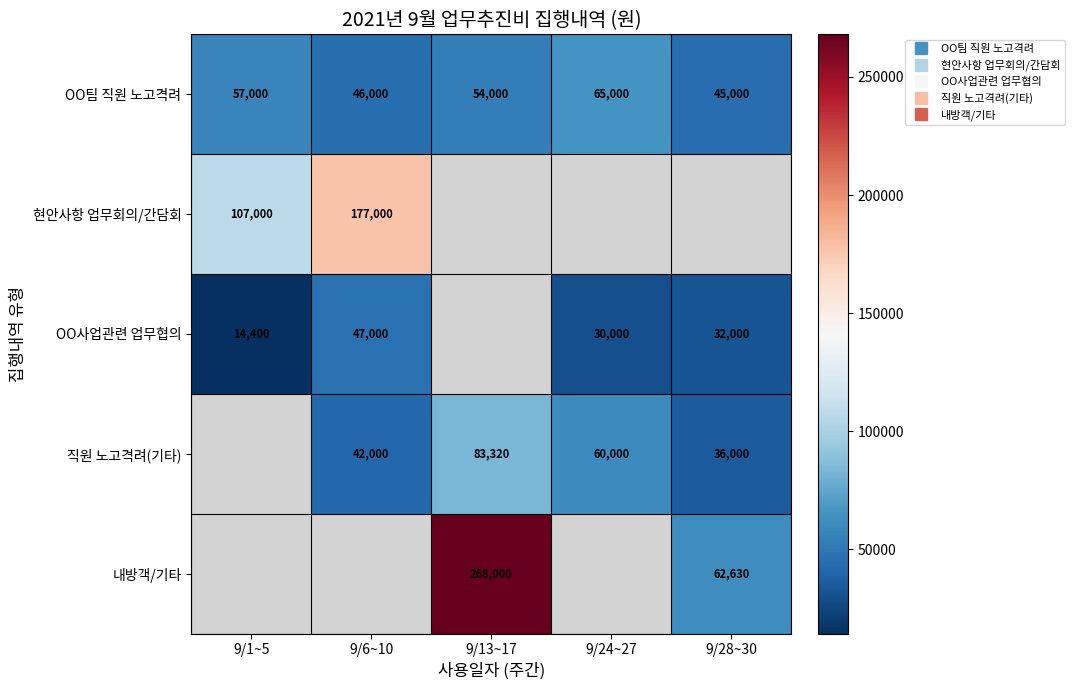

Is the value of 내방객/기타 at 9/28~30 greater than the value of 직원 노고격려(기타) at 9/6~10?

Yes